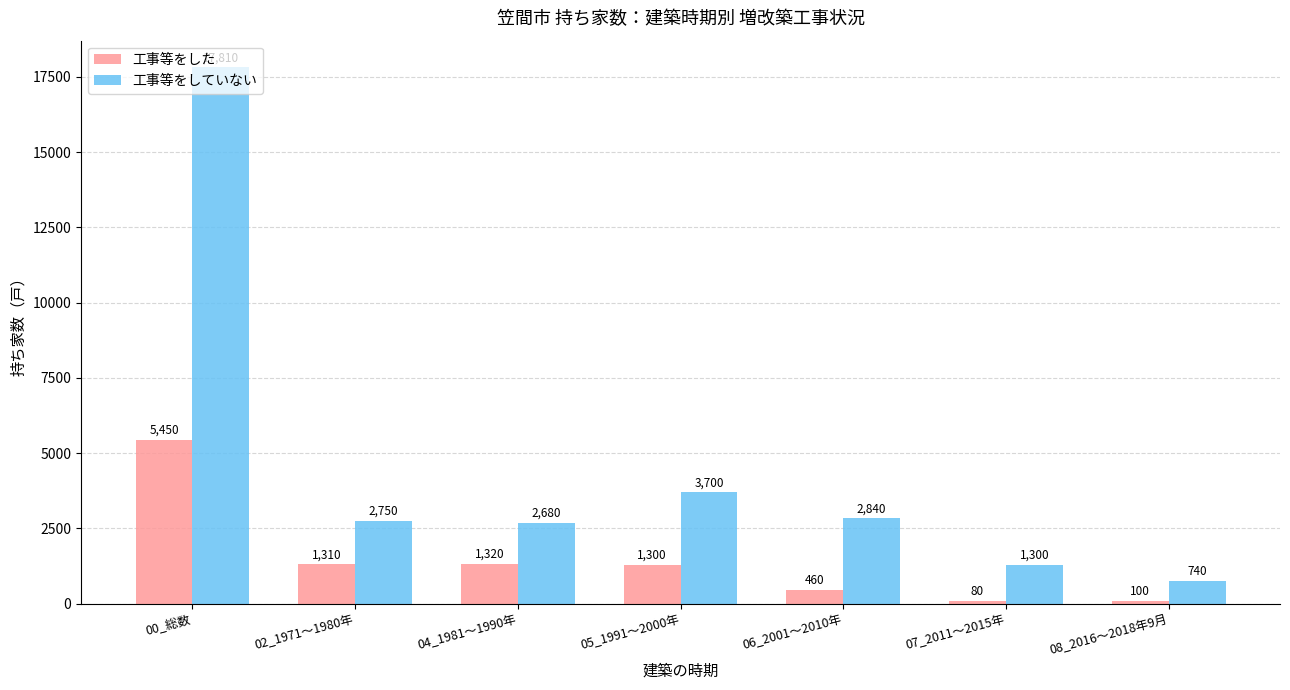

At which label does 工事等をしていない reach its minimum?

08_2016～2018年9月